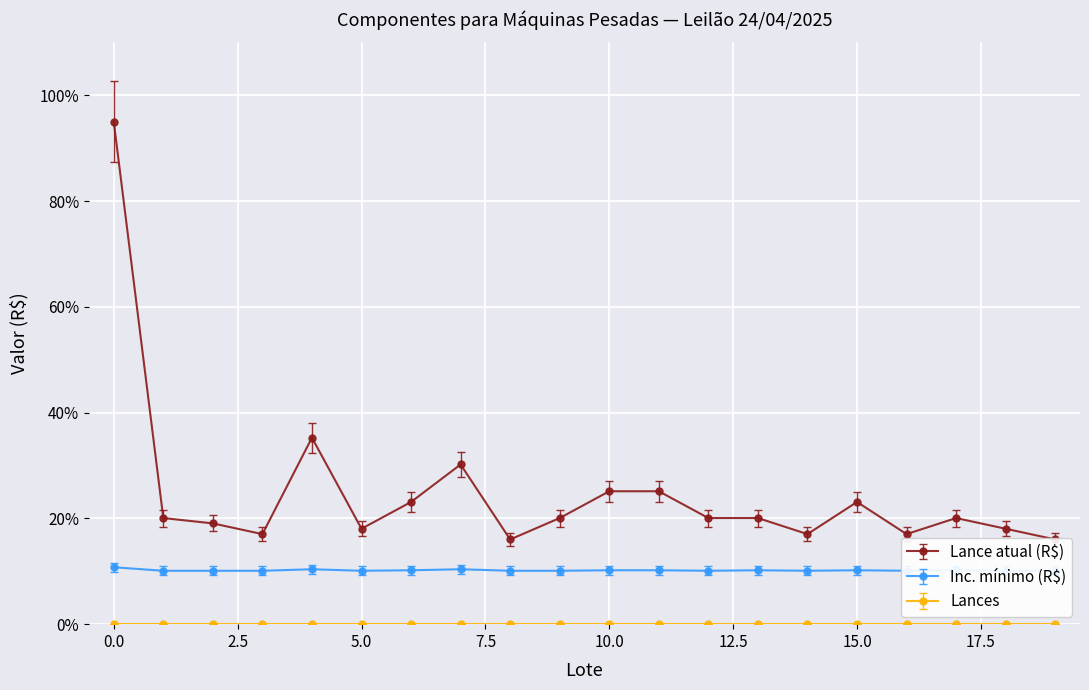

Where is the first local minimum for Lance atual (R$)?

3